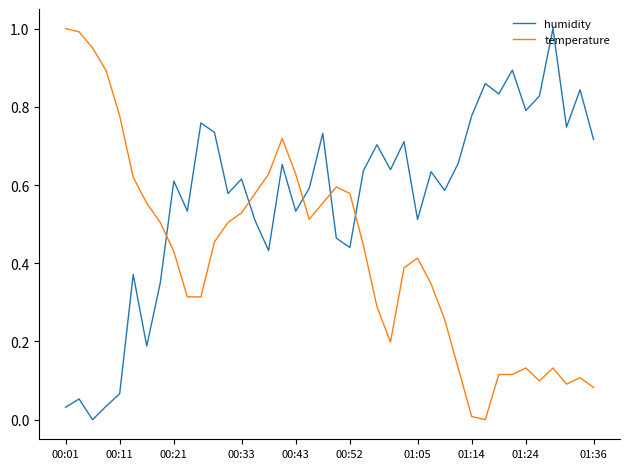

List the series in order of their overall mean, highest first.

humidity, temperature